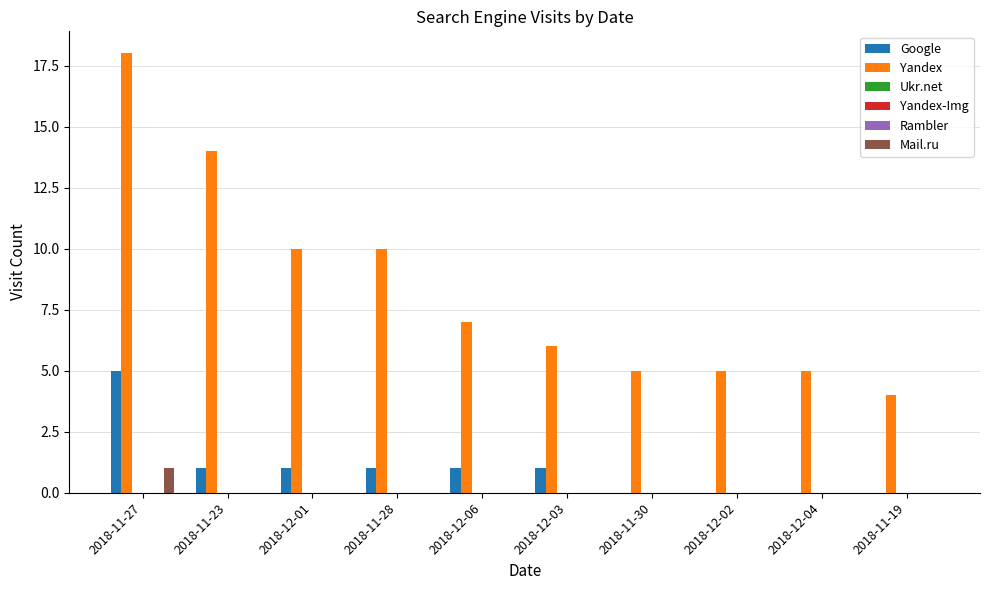

Between 2018-12-01 and 2018-11-28, which is larger?

2018-12-01